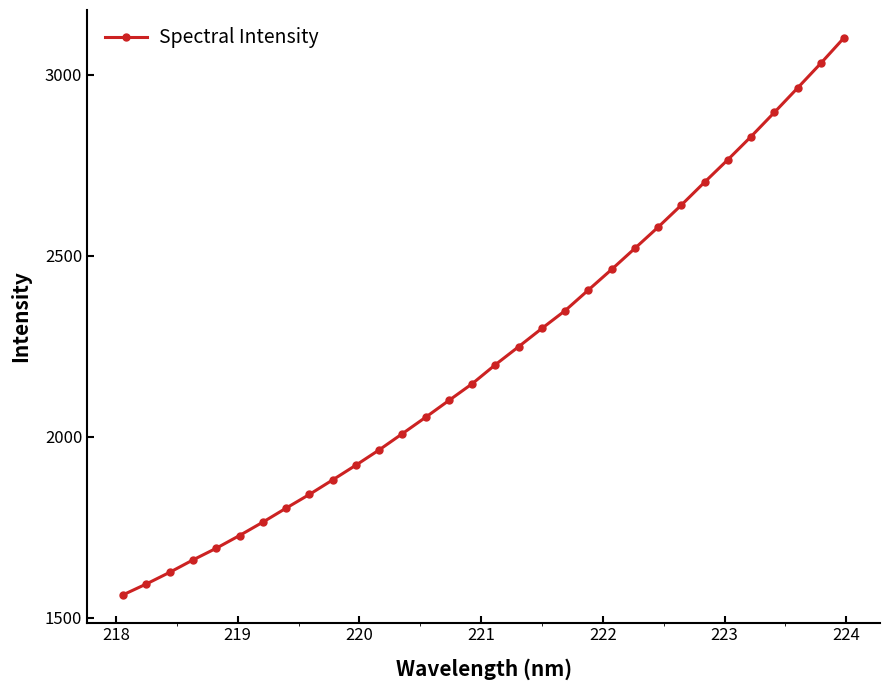

What is the average value?

2229.3